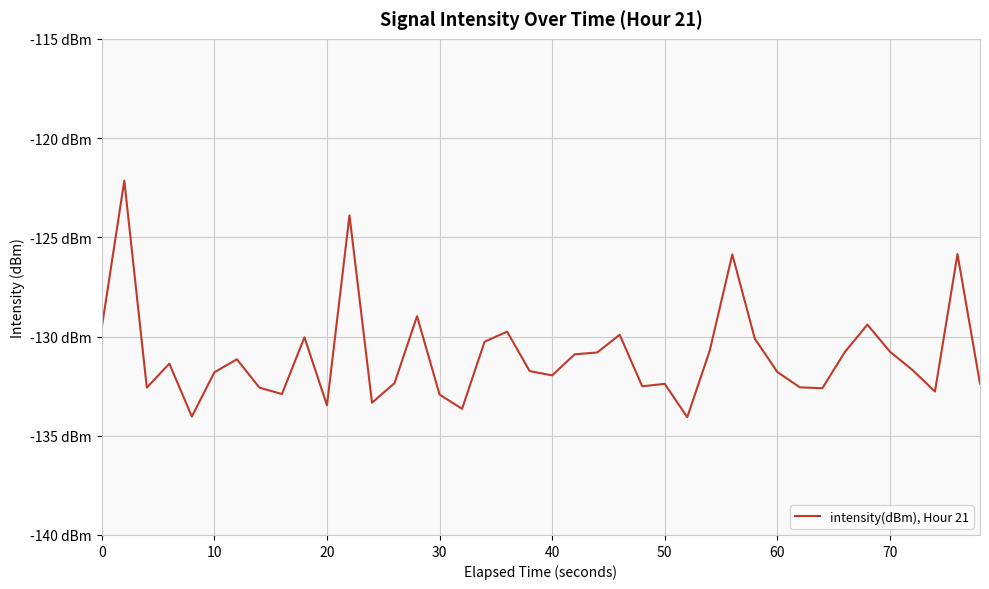

What is the greatest value displayed?

-122.1